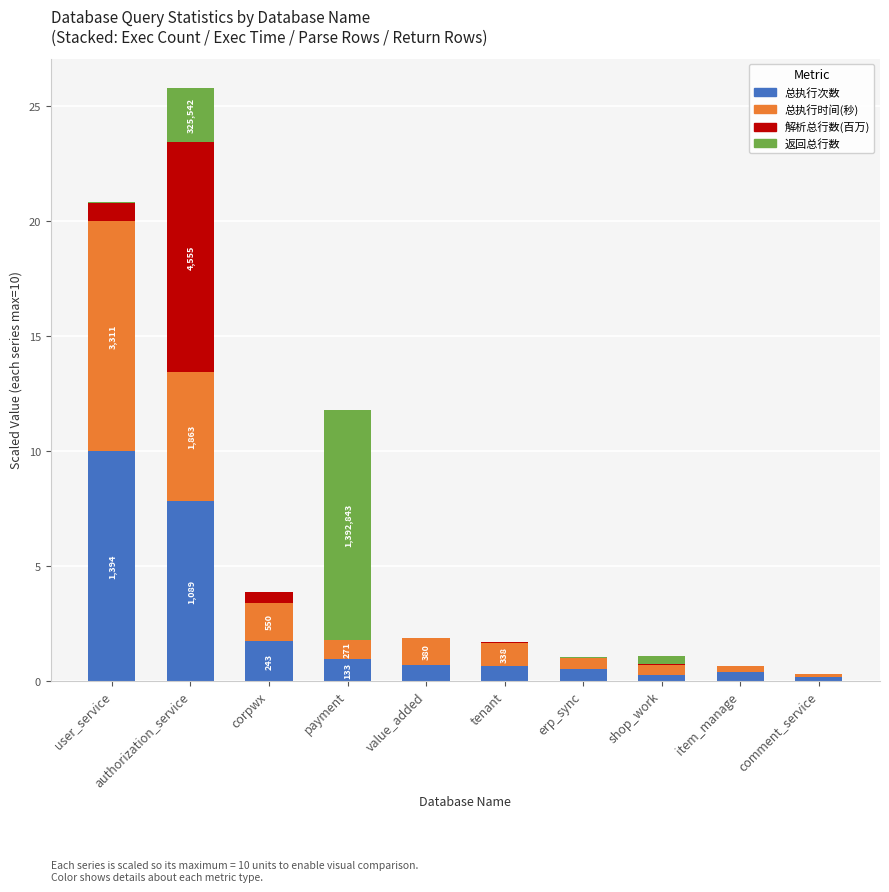

True or false: 总执行次数 has a value of 0.7 at value_added.

True